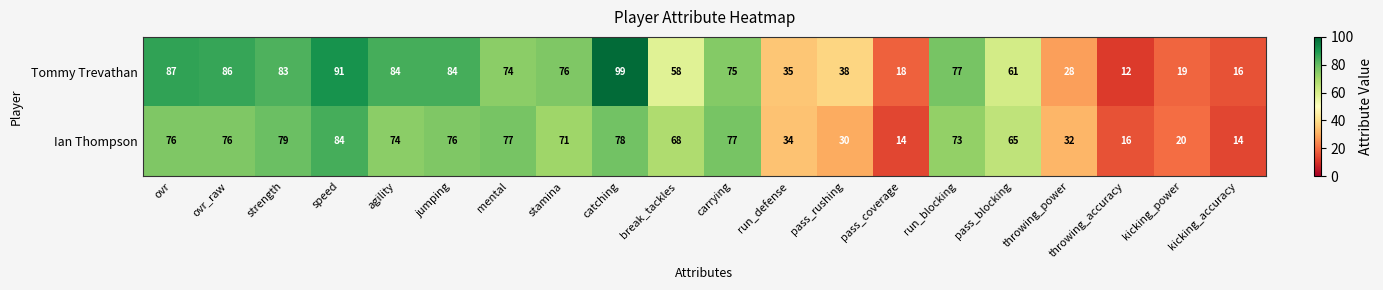

How many data points does each series have?

20